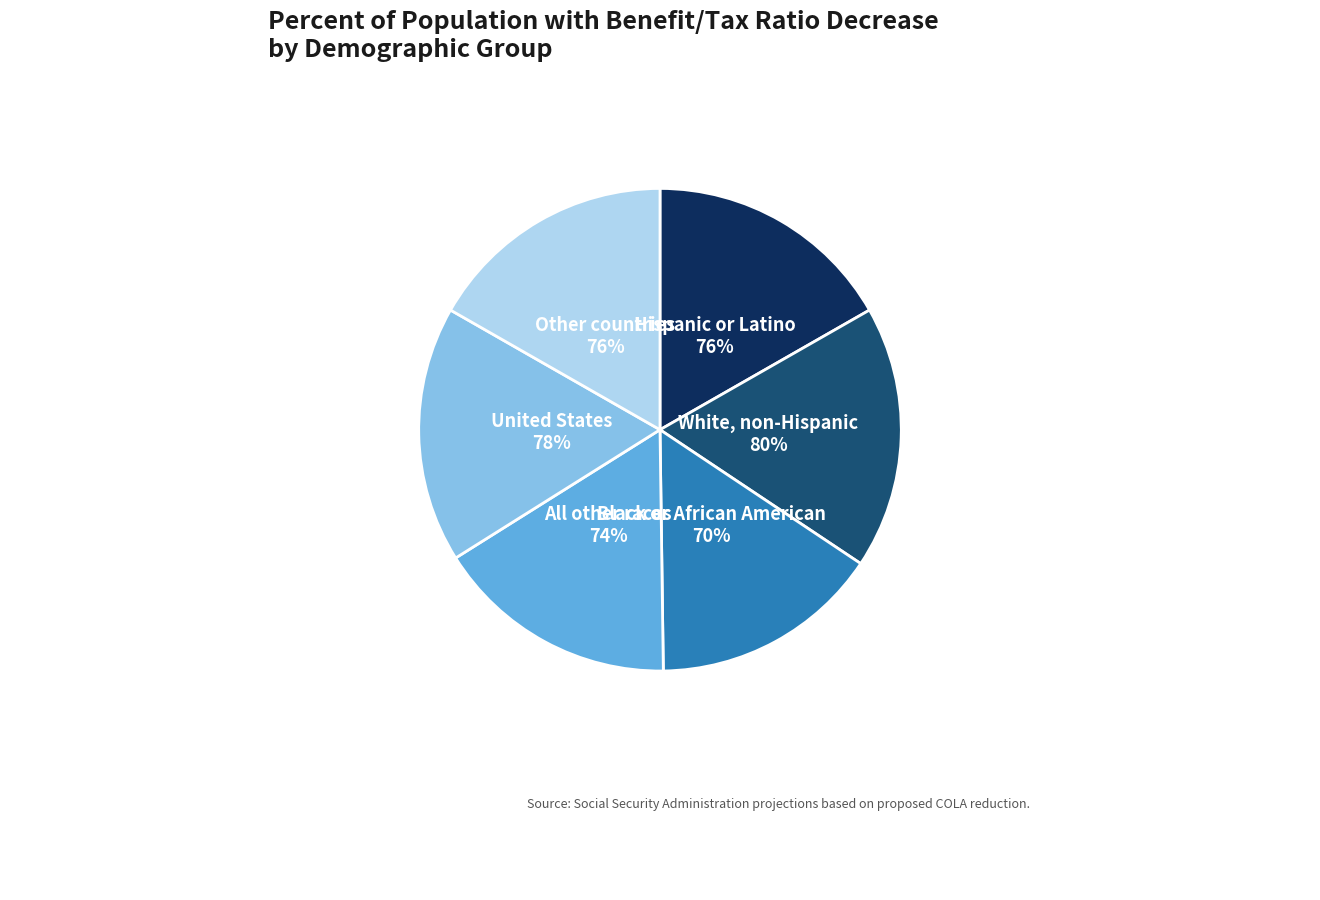

How many segments does this pie chart have?

6